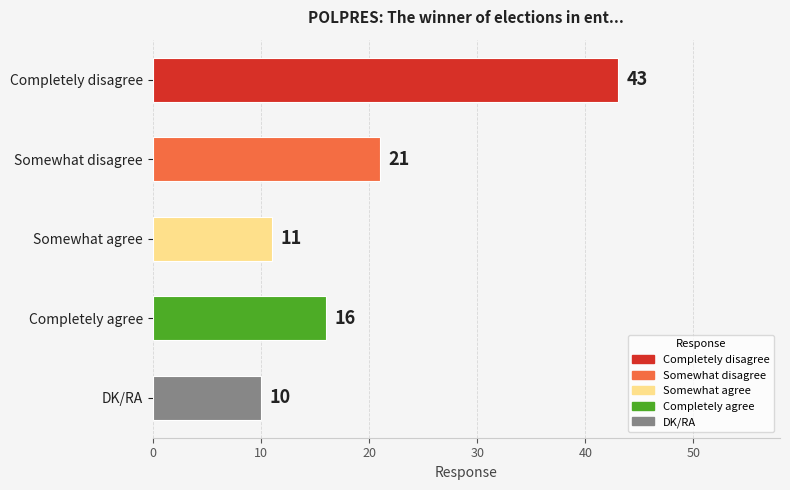

What is the average value?

20